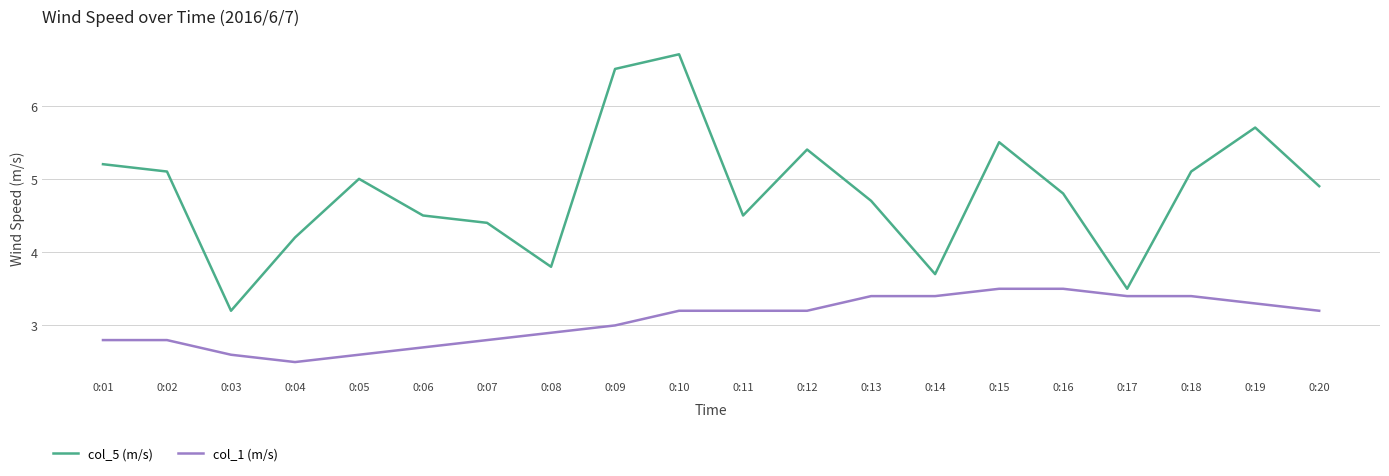

List the series in order of their overall mean, highest first.

col_5 (m/s), col_1 (m/s)